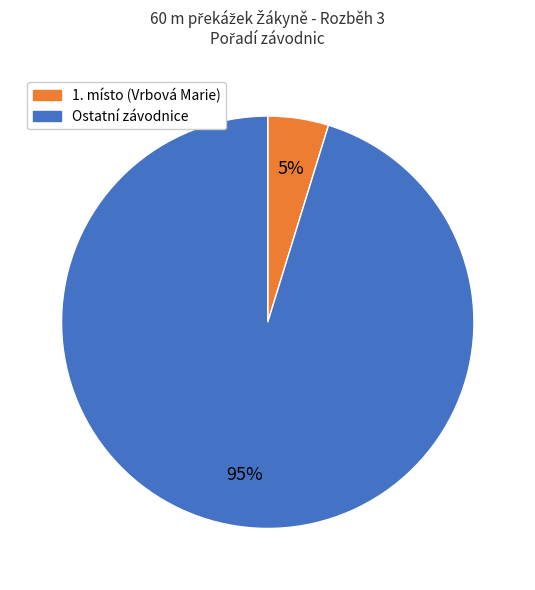

To the nearest percent, what is the average slice percentage?

50%